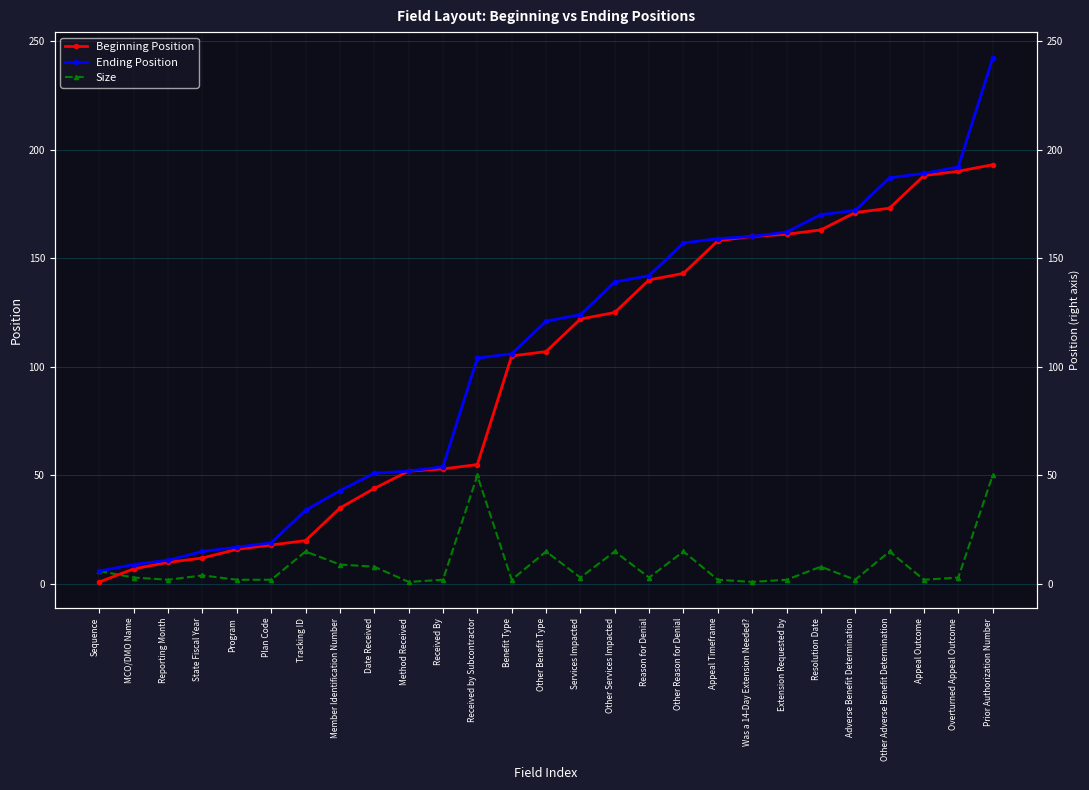

What are all the series names shown in the legend?

Beginning Position, Ending Position, Size